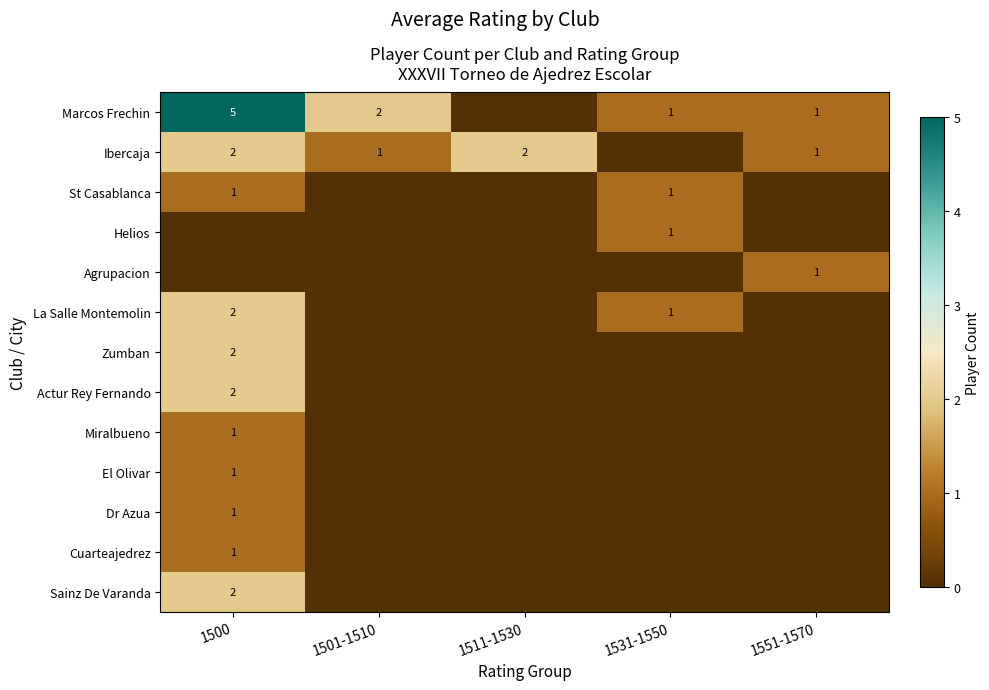

The value of Ibercaja at 1511-1530 is 1. True or false?

False